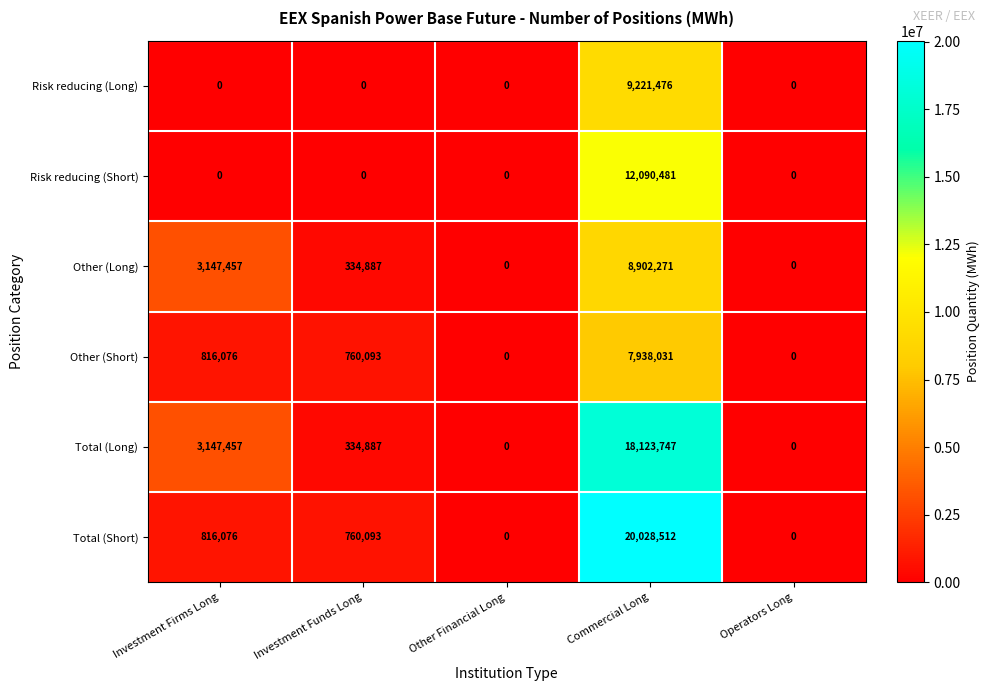

What is the sum of the Total (Short) values at Operators Long and Commercial Long?

20028512